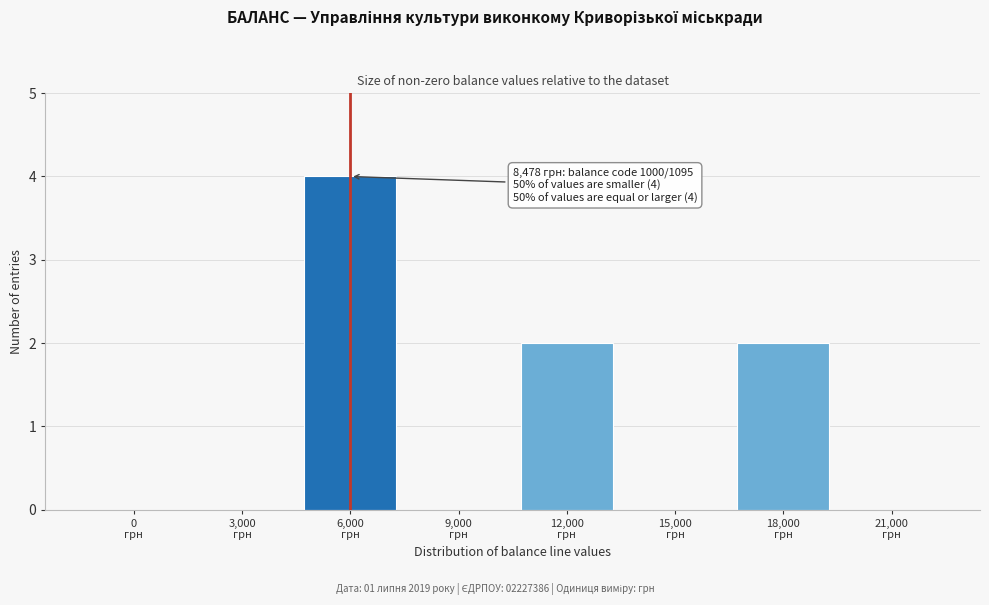

What is the sum of all values?

8